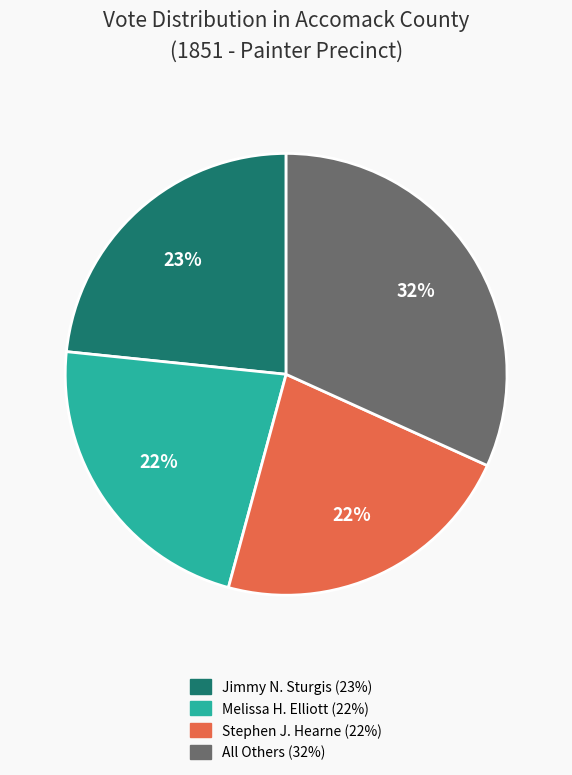

The All Others slice represents 32% of the pie. True or false?

True